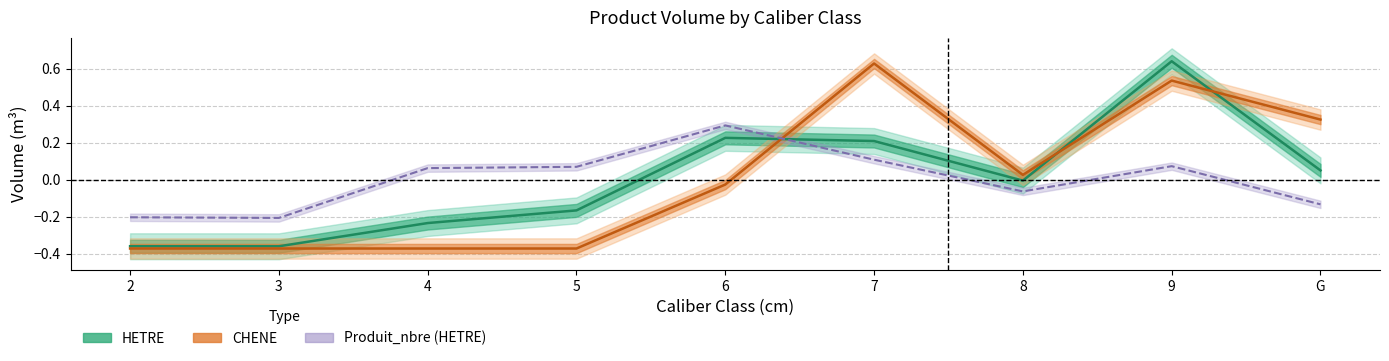

Where is the first local minimum for CHENE?

8